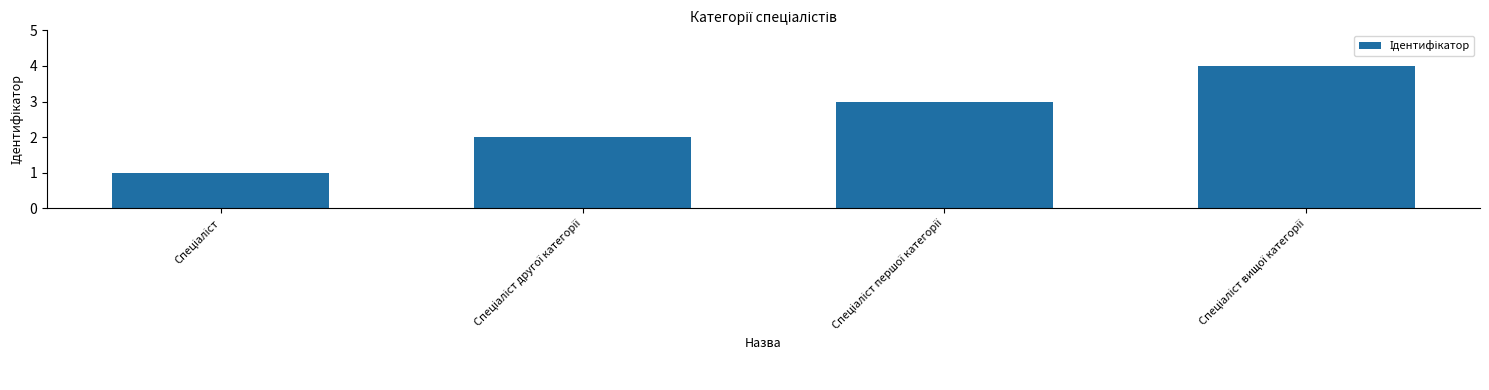

What is the difference between the maximum and minimum values?

3